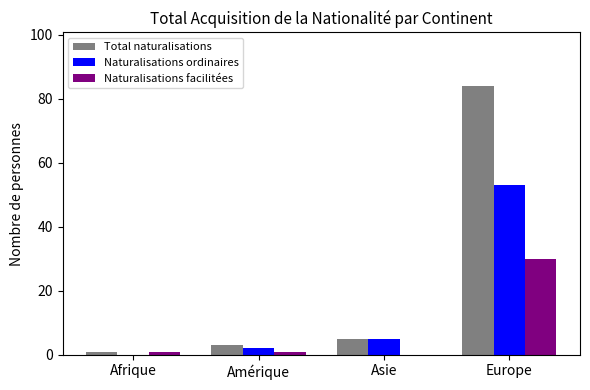

Between Amérique and Europe, which series saw the biggest shift?

Total naturalisations